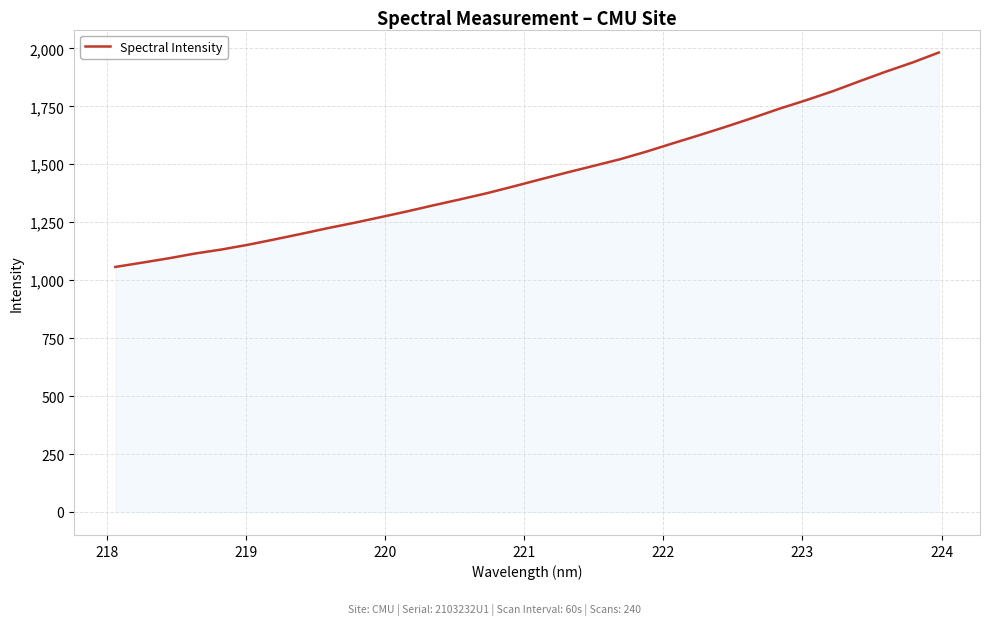

What is the difference between the maximum and minimum values?

925.0